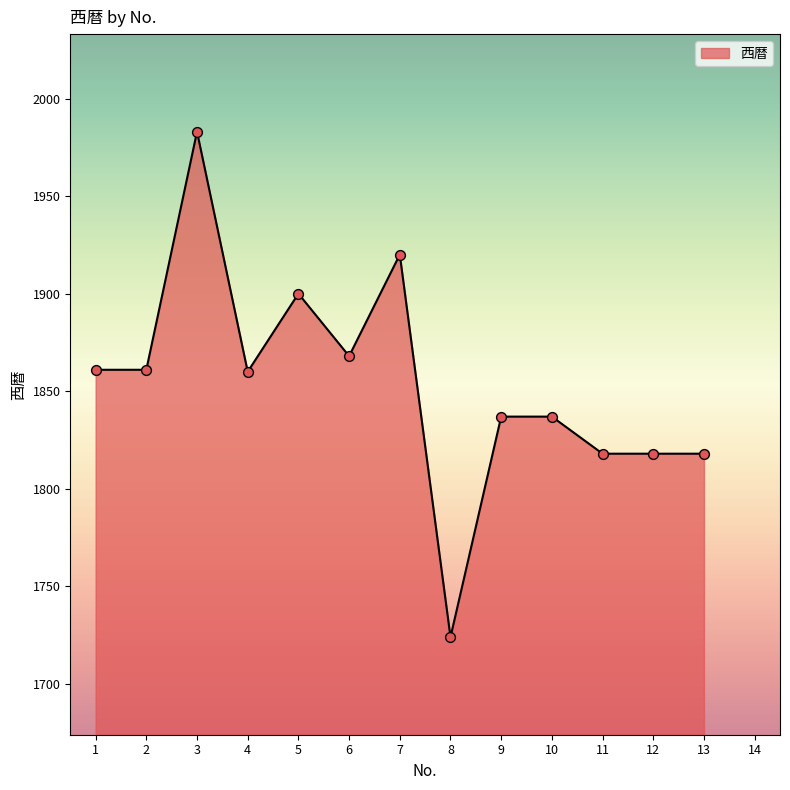

Approximately how many times larger is the value at 5 compared to 12?

1.0